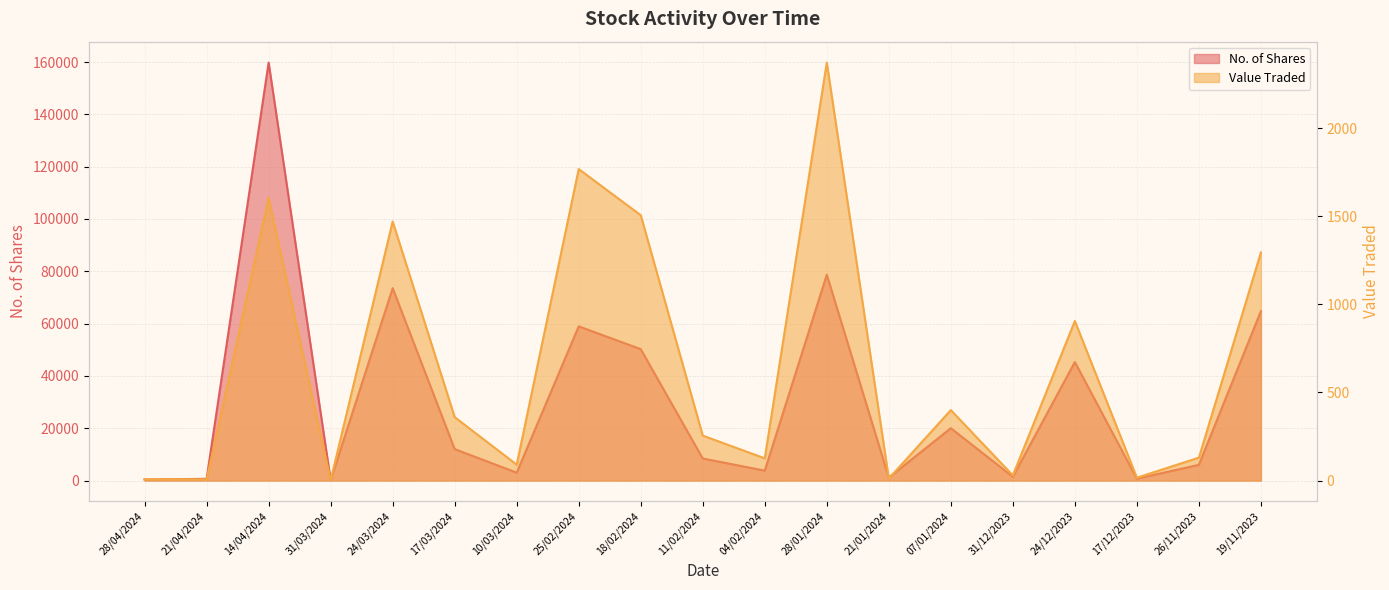

What is the difference between the maximum and minimum values in the No. of Shares series?

159705